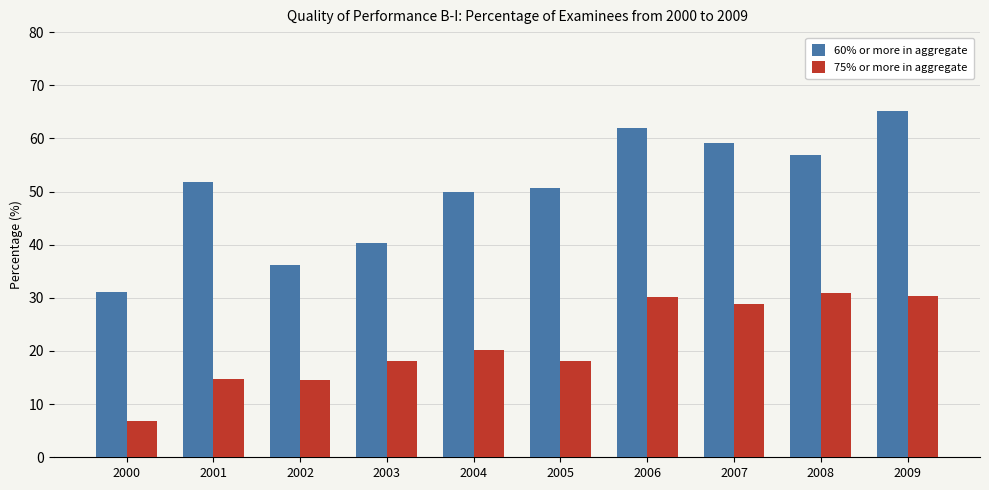

What is the minimum value for 60% or more in aggregate?

31.0